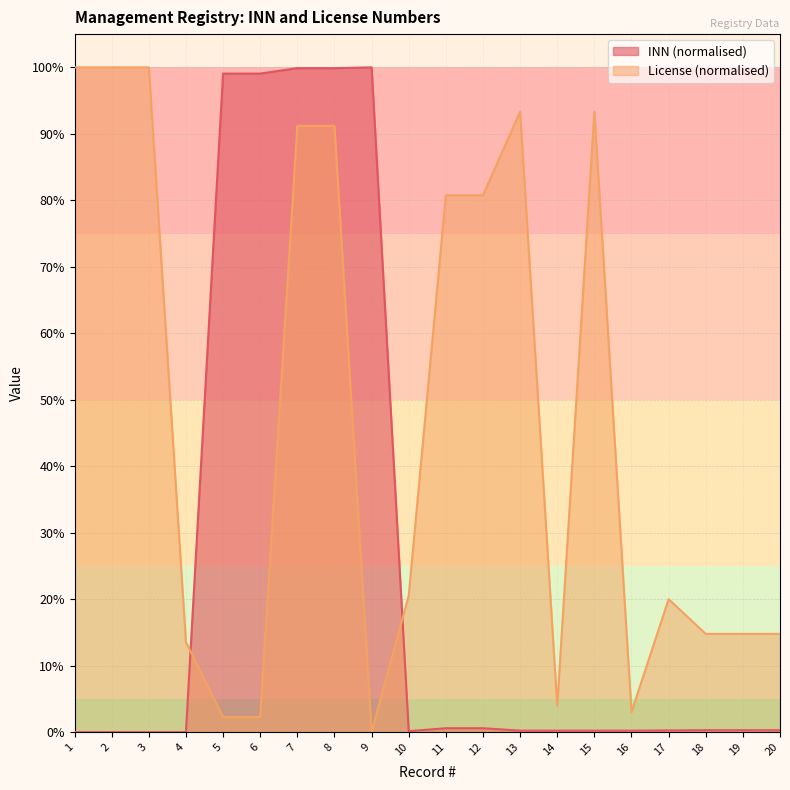

Reading right to left, what are all the values shown in this chart?

INN: 20=0.3	19=0.3	18=0.3	17=0.3	16=0.2	15=0.2	14=0.2	13=0.2	12=0.6	11=0.6	10=0.1	9=100.0	8=99.9	7=99.9	6=99.1	5=99.1	4=0.0	3=0.0	2=0.0	1=0.0
License: 20=14.8	19=14.8	18=14.8	17=20.0	16=3.0	15=93.3	14=4.0	13=93.3	12=80.8	11=80.8	10=20.5	9=0.0	8=91.2	7=91.2	6=2.3	5=2.3	4=13.5	3=100.0	2=100.0	1=100.0